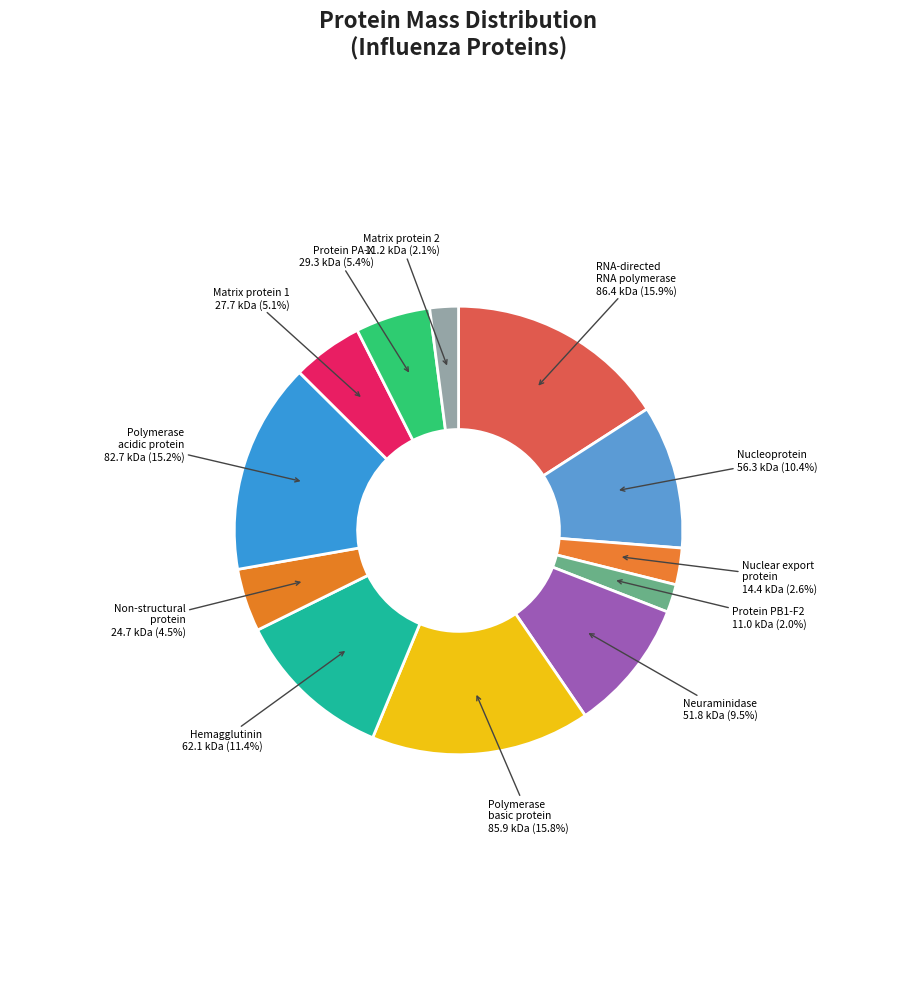

Count the number of slices in the pie.

12